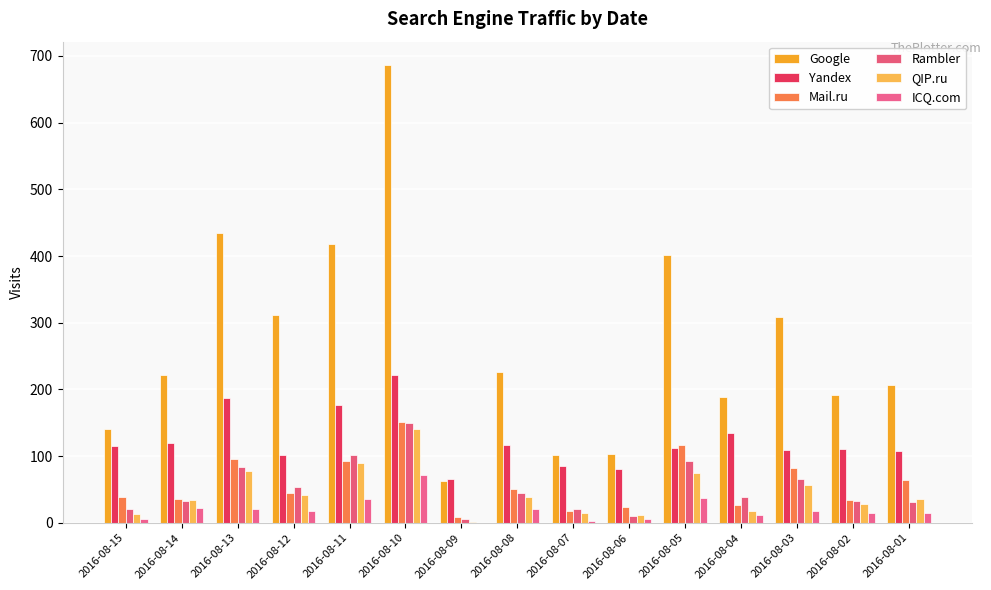

The value of Yandex at 2016-08-10 is 222. True or false?

True